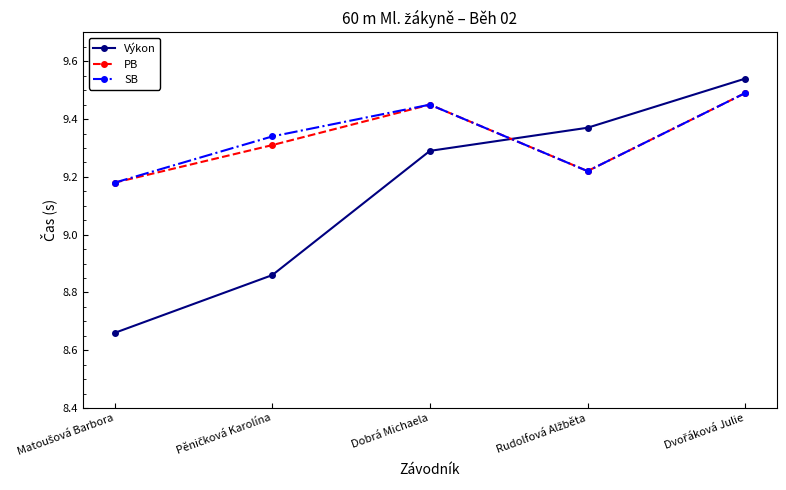

Which series has the widest spread of values?

Výkon